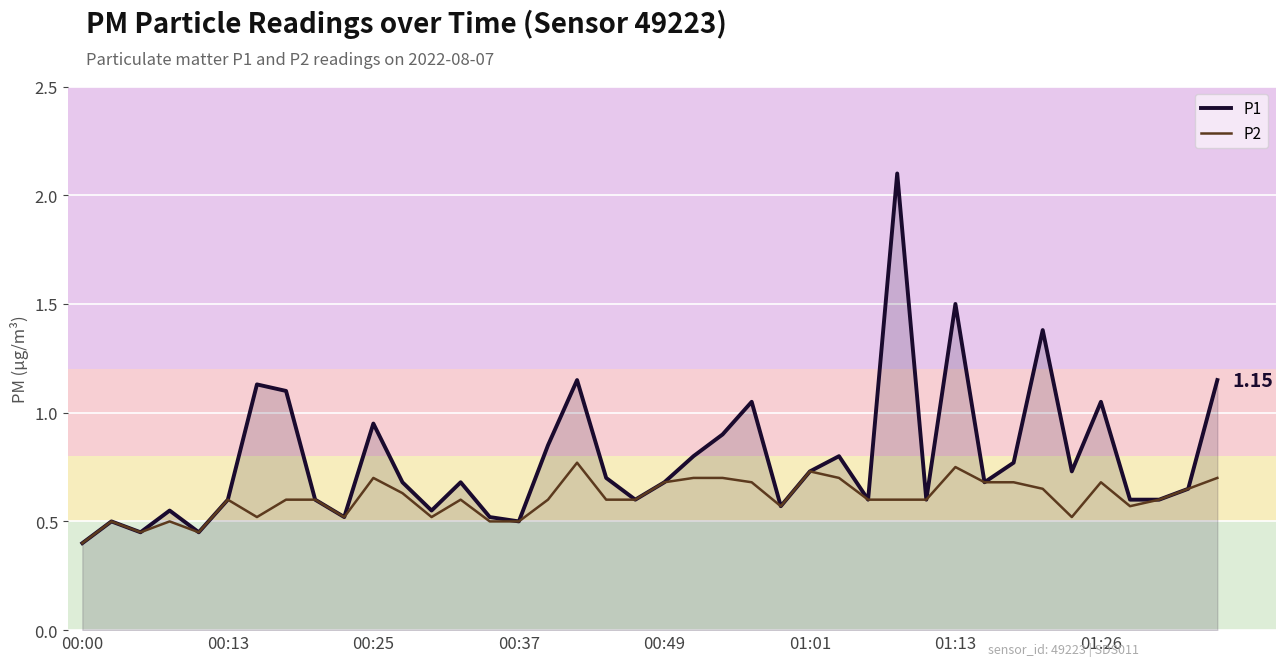

Which series has the largest range (max minus min)?

P1